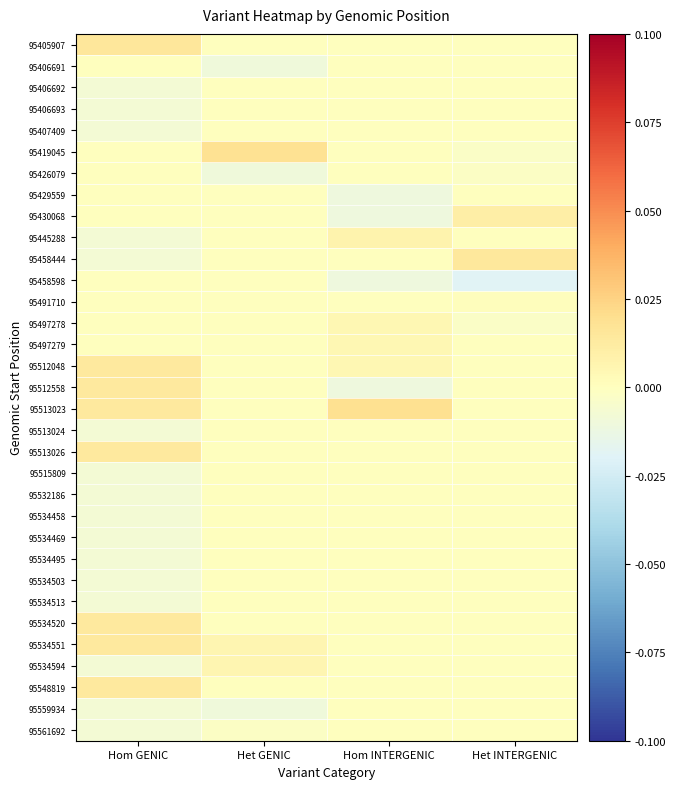

Reading left to right, transcribe all the data shown in this chart.

95405907: Hom GENIC=0.0	Het GENIC=0.0	Hom INTERGENIC=0.0	Het INTERGENIC=0.0
95406691: Hom GENIC=0.0	Het GENIC=-0.0	Hom INTERGENIC=0.0	Het INTERGENIC=0.0
95406692: Hom GENIC=-0.0	Het GENIC=0.0	Hom INTERGENIC=0.0	Het INTERGENIC=0.0
95406693: Hom GENIC=-0.0	Het GENIC=0.0	Hom INTERGENIC=0.0	Het INTERGENIC=0.0
95407409: Hom GENIC=-0.0	Het GENIC=0.0	Hom INTERGENIC=0.0	Het INTERGENIC=0.0
95419045: Hom GENIC=0.0	Het GENIC=0.0	Hom INTERGENIC=0.0	Het INTERGENIC=-0.0
95426079: Hom GENIC=0.0	Het GENIC=-0.0	Hom INTERGENIC=0.0	Het INTERGENIC=-0.0
95429559: Hom GENIC=0.0	Het GENIC=0.0	Hom INTERGENIC=-0.0	Het INTERGENIC=0.0
95430068: Hom GENIC=0.0	Het GENIC=0.0	Hom INTERGENIC=-0.0	Het INTERGENIC=0.0
95445288: Hom GENIC=-0.0	Het GENIC=0.0	Hom INTERGENIC=0.0	Het INTERGENIC=0.0
95458444: Hom GENIC=-0.0	Het GENIC=0.0	Hom INTERGENIC=0.0	Het INTERGENIC=0.0
95458598: Hom GENIC=0.0	Het GENIC=0.0	Hom INTERGENIC=-0.0	Het INTERGENIC=-0.0
95491710: Hom GENIC=0.0	Het GENIC=0.0	Hom INTERGENIC=0.0	Het INTERGENIC=0.0
95497278: Hom GENIC=0.0	Het GENIC=0.0	Hom INTERGENIC=0.0	Het INTERGENIC=-0.0
95497279: Hom GENIC=0.0	Het GENIC=0.0	Hom INTERGENIC=0.0	Het INTERGENIC=0.0
95512048: Hom GENIC=0.0	Het GENIC=0.0	Hom INTERGENIC=0.0	Het INTERGENIC=0.0
95512558: Hom GENIC=0.0	Het GENIC=0.0	Hom INTERGENIC=-0.0	Het INTERGENIC=0.0
95513023: Hom GENIC=0.0	Het GENIC=0.0	Hom INTERGENIC=0.0	Het INTERGENIC=0.0
95513024: Hom GENIC=-0.0	Het GENIC=0.0	Hom INTERGENIC=0.0	Het INTERGENIC=0.0
95513026: Hom GENIC=0.0	Het GENIC=0.0	Hom INTERGENIC=0.0	Het INTERGENIC=0.0
95515809: Hom GENIC=-0.0	Het GENIC=0.0	Hom INTERGENIC=0.0	Het INTERGENIC=0.0
95532186: Hom GENIC=-0.0	Het GENIC=0.0	Hom INTERGENIC=0.0	Het INTERGENIC=0.0
95534458: Hom GENIC=-0.0	Het GENIC=0.0	Hom INTERGENIC=0.0	Het INTERGENIC=0.0
95534469: Hom GENIC=-0.0	Het GENIC=0.0	Hom INTERGENIC=0.0	Het INTERGENIC=0.0
95534495: Hom GENIC=-0.0	Het GENIC=0.0	Hom INTERGENIC=0.0	Het INTERGENIC=0.0
95534503: Hom GENIC=-0.0	Het GENIC=0.0	Hom INTERGENIC=0.0	Het INTERGENIC=0.0
95534513: Hom GENIC=-0.0	Het GENIC=0.0	Hom INTERGENIC=0.0	Het INTERGENIC=0.0
95534520: Hom GENIC=0.0	Het GENIC=0.0	Hom INTERGENIC=0.0	Het INTERGENIC=0.0
95534551: Hom GENIC=0.0	Het GENIC=0.0	Hom INTERGENIC=0.0	Het INTERGENIC=0.0
95534594: Hom GENIC=-0.0	Het GENIC=0.0	Hom INTERGENIC=0.0	Het INTERGENIC=0.0
95548819: Hom GENIC=0.0	Het GENIC=0.0	Hom INTERGENIC=0.0	Het INTERGENIC=0.0
95559934: Hom GENIC=-0.0	Het GENIC=-0.0	Hom INTERGENIC=0.0	Het INTERGENIC=0.0
95561692: Hom GENIC=-0.0	Het GENIC=-0.0	Hom INTERGENIC=0.0	Het INTERGENIC=0.0